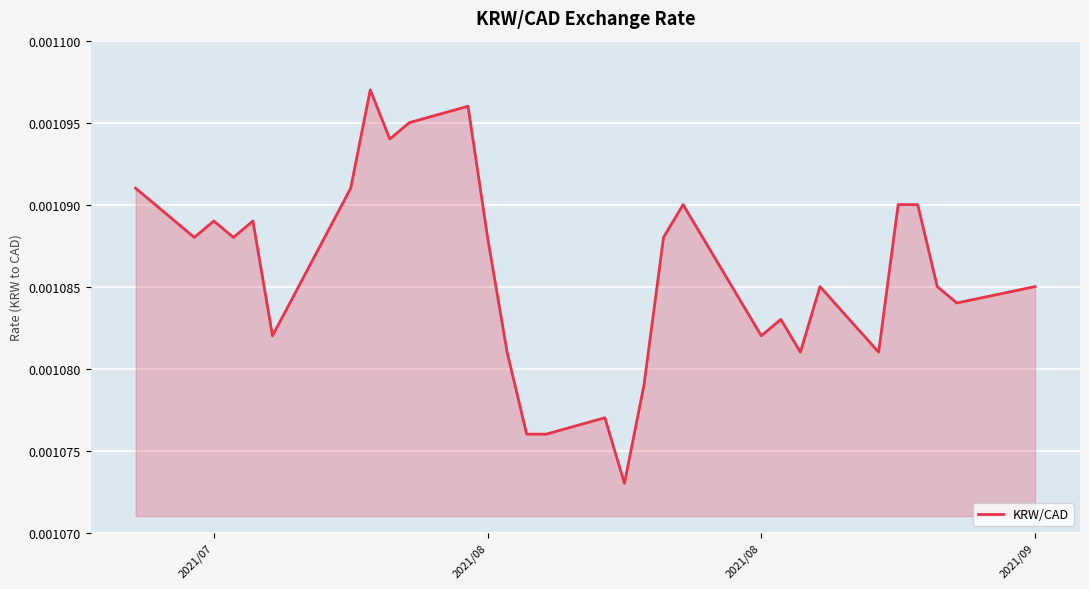

Is this an area chart (filled region under the line)?

Yes